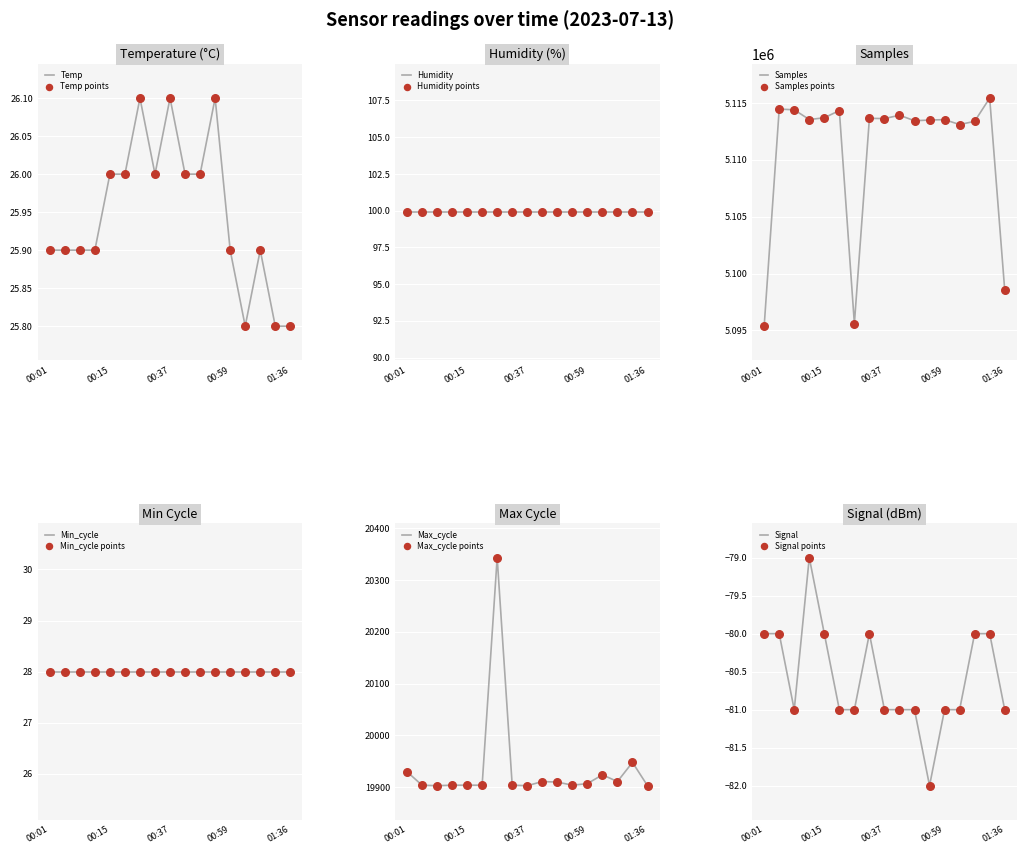

At which category is the sum across all series the highest?

01:19